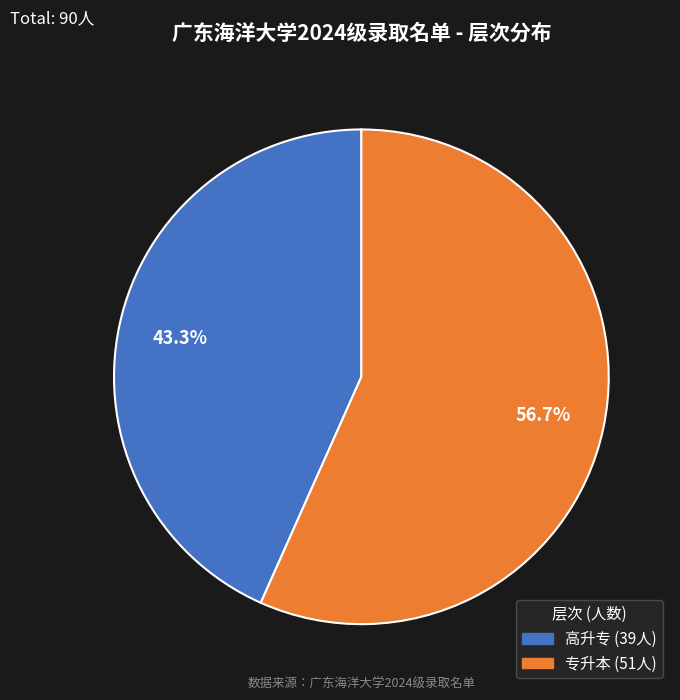

Rank the categories by value from lowest to highest.

高升专, 专升本